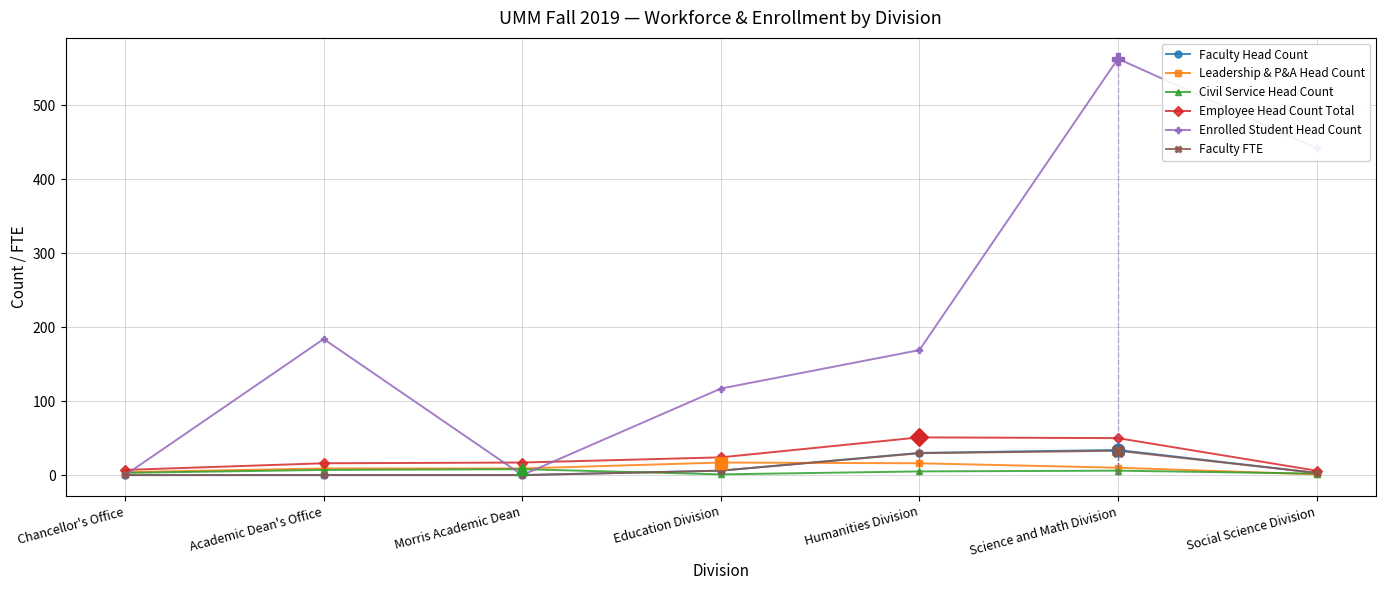

Which category has the highest value in the Employee Head Count Total series?

Humanities Division